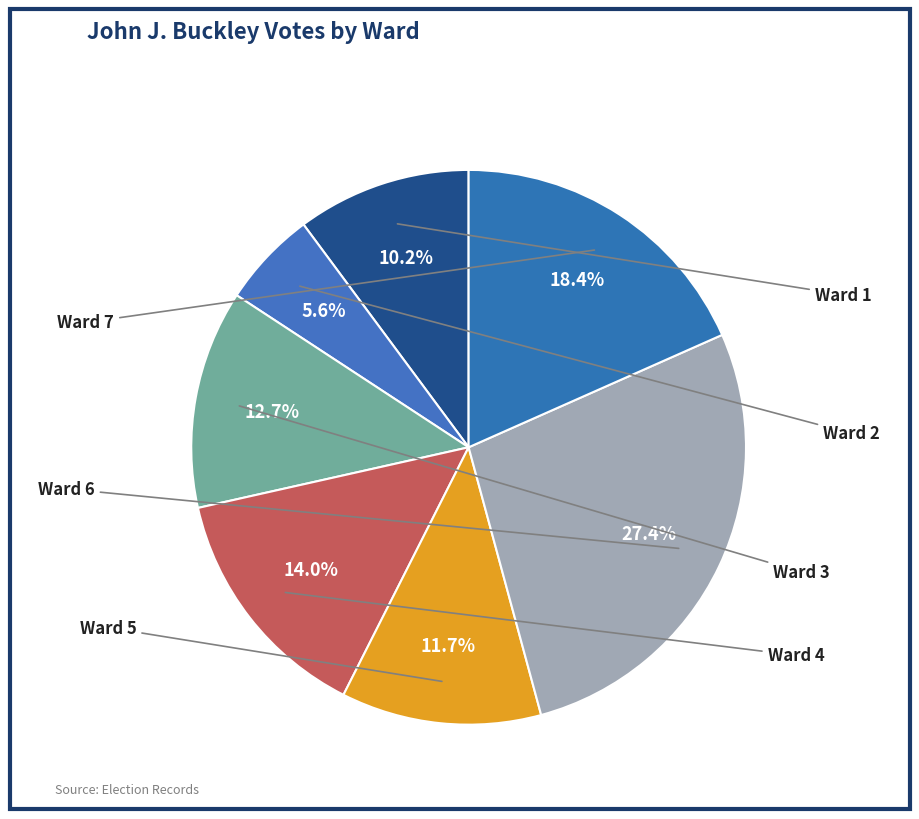

How many segments does this pie chart have?

7